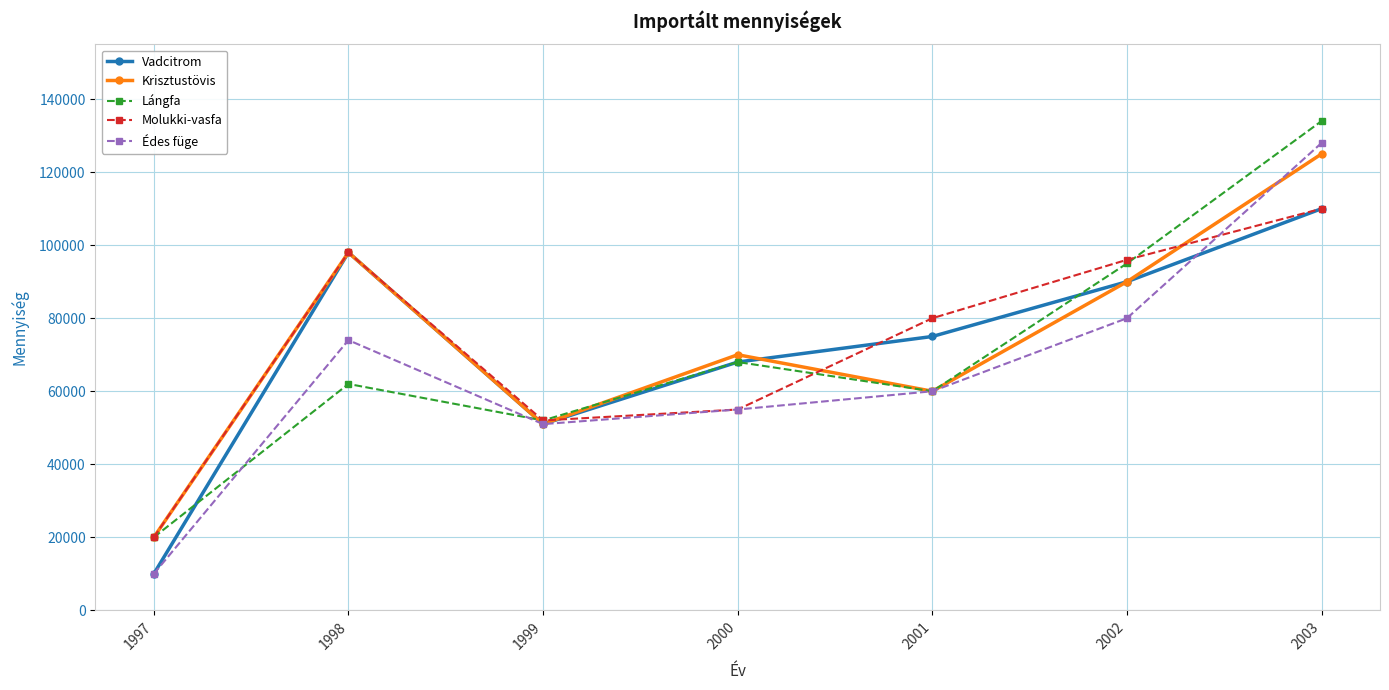

How many interior local valleys does the Édes füge series have?

1